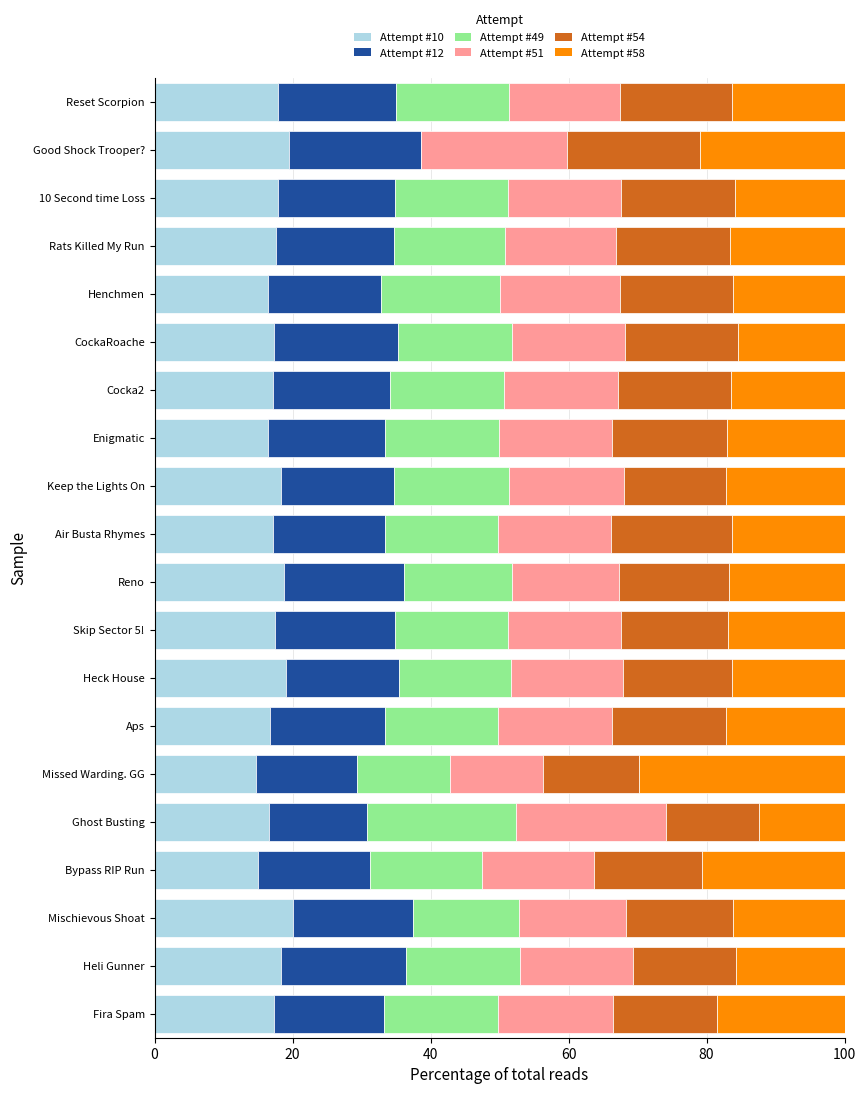

How many distinct data groups are displayed?

6